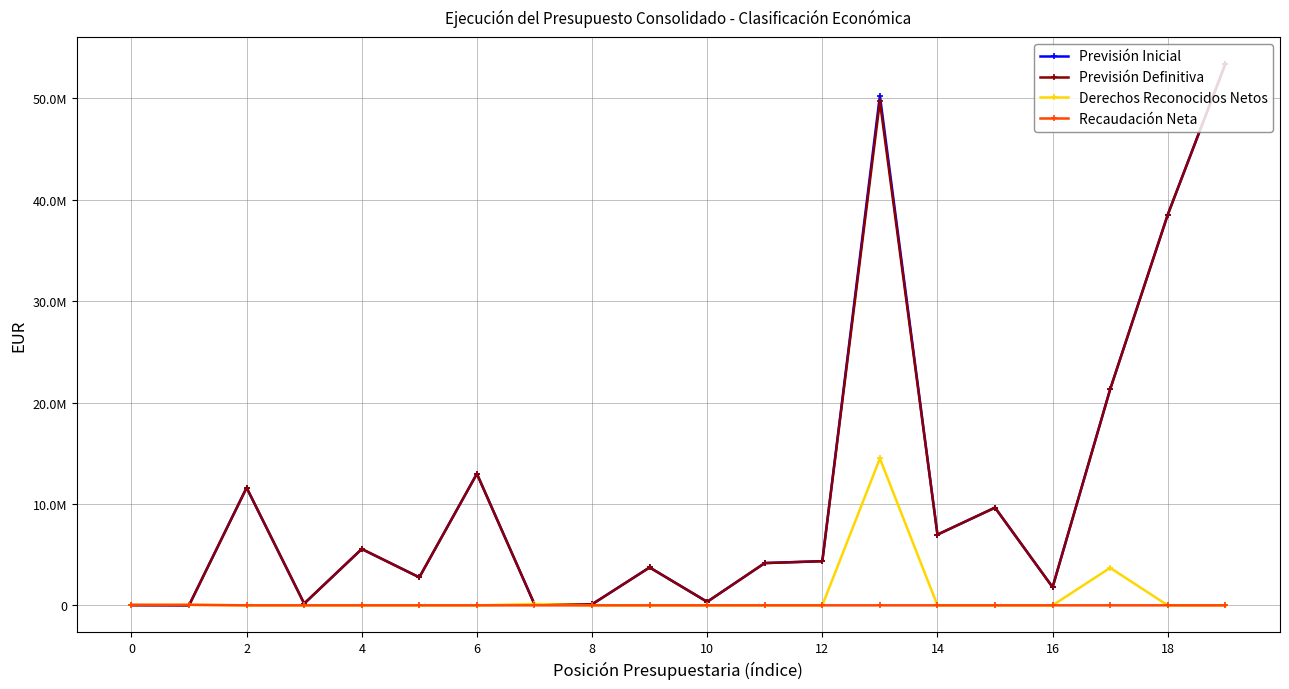

What are all the series names shown in the legend?

Previsión Inicial, Previsión Definitiva, Derechos Reconocidos Netos, Recaudación Neta